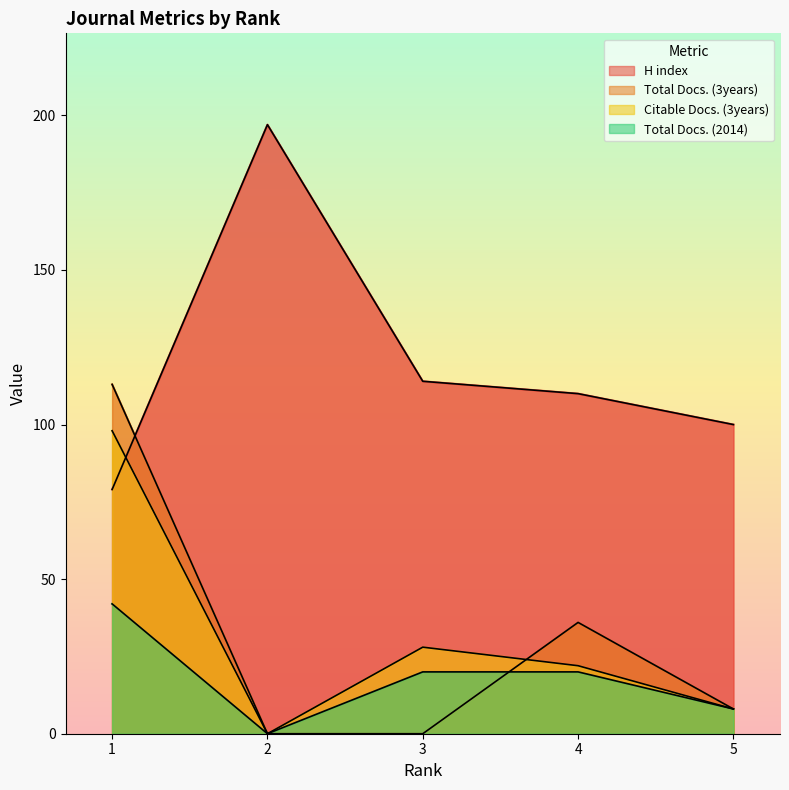

What is the sum of the H index values at 1 and 4?

189